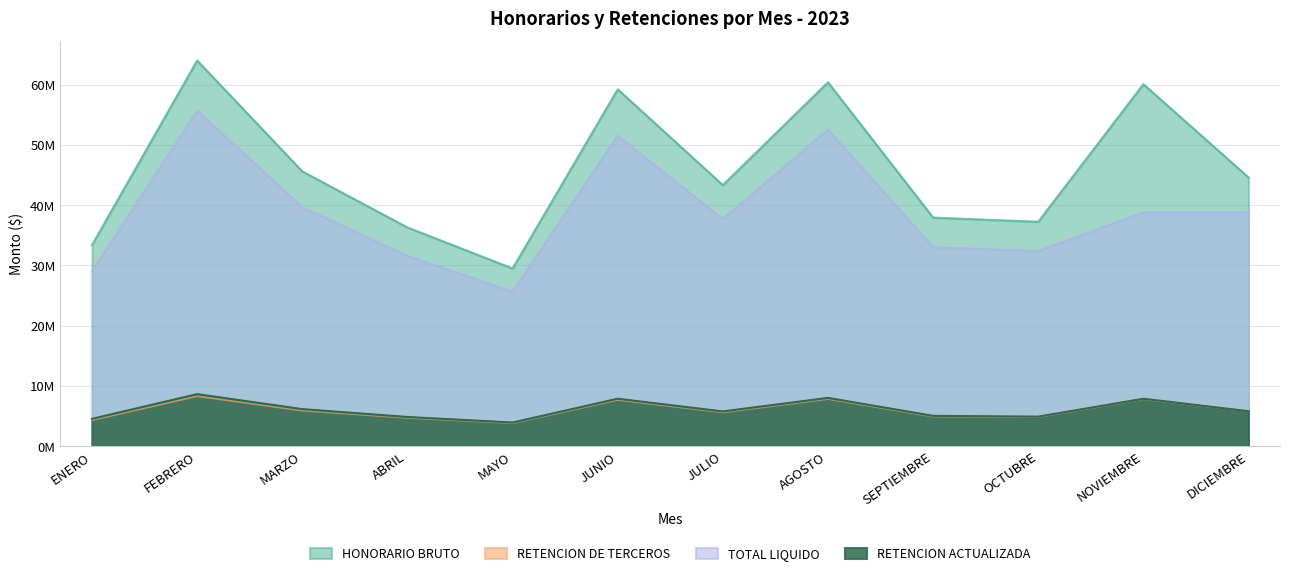

What is the minimum value shown in the chart?

3833924.0